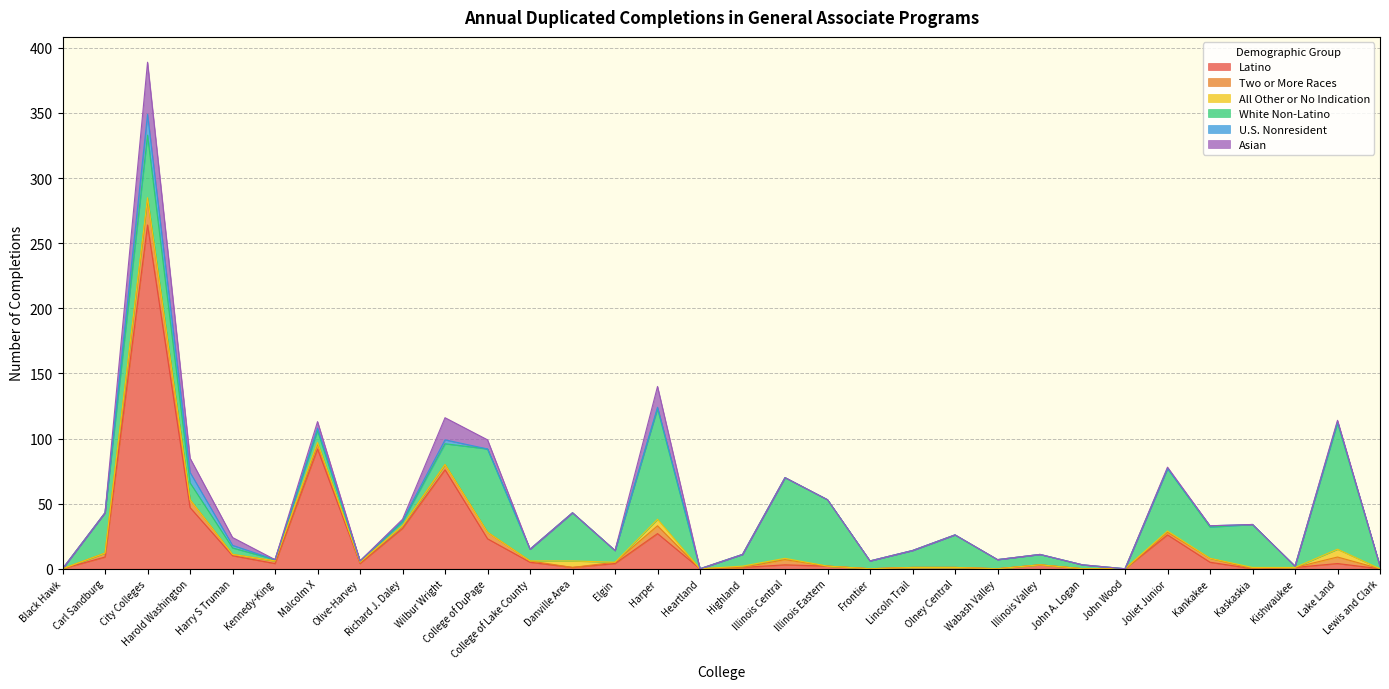

True or false: All Other or No Indication and White Non-Latino cross at least once.

False